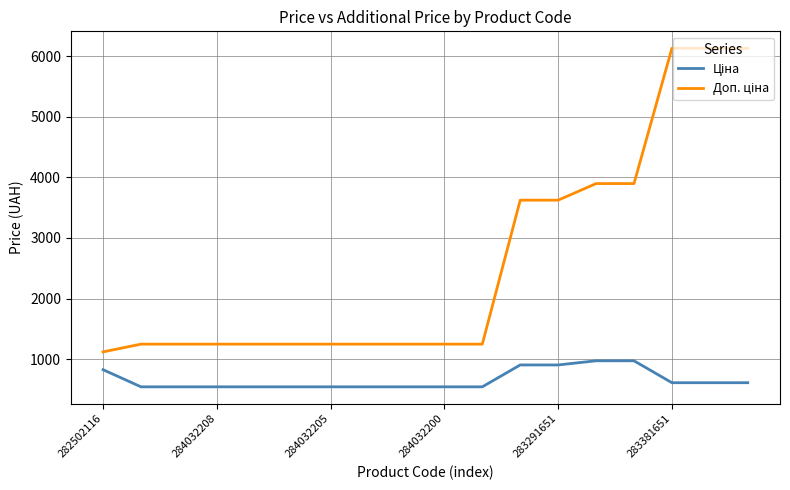

What is the greatest value displayed?

6128.5